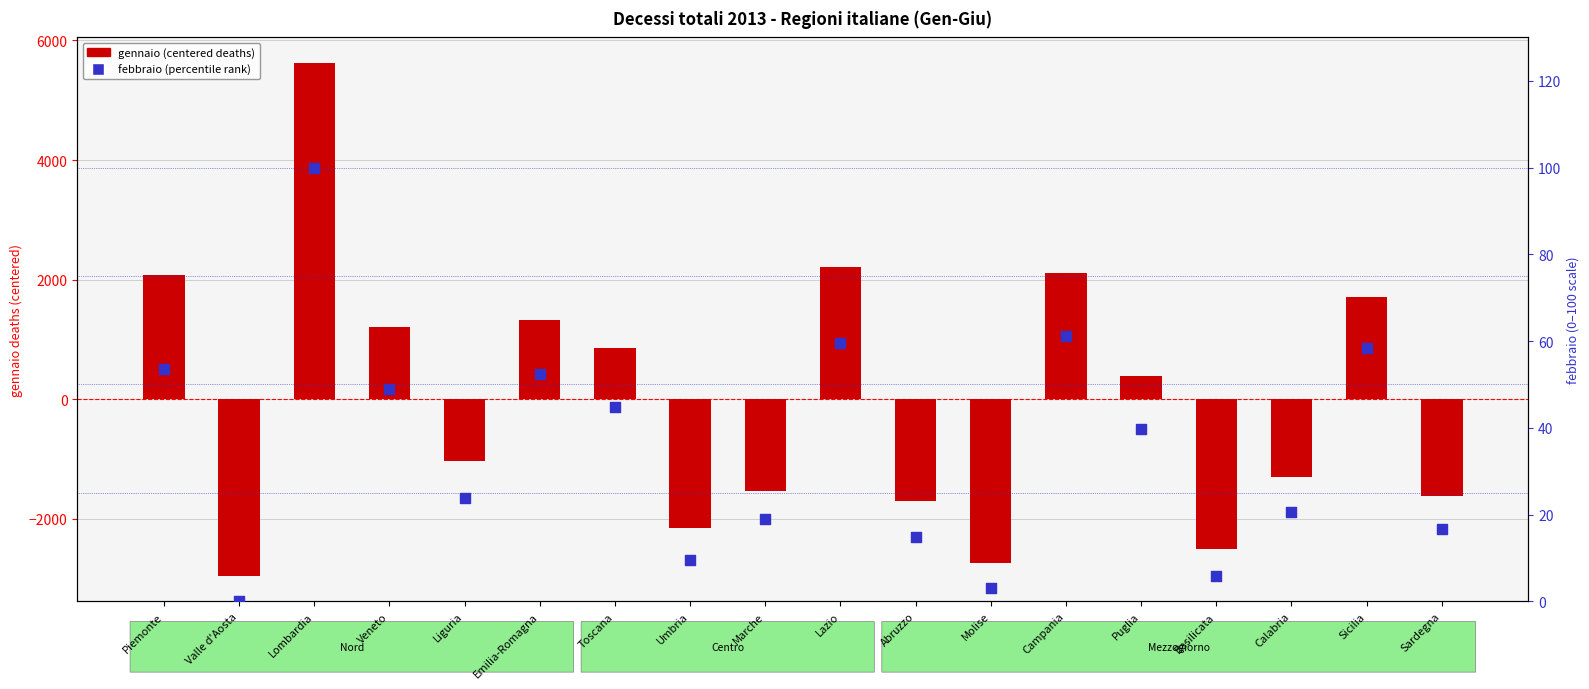

Which series has the largest total across all categories?

febbraio (percentile rank)